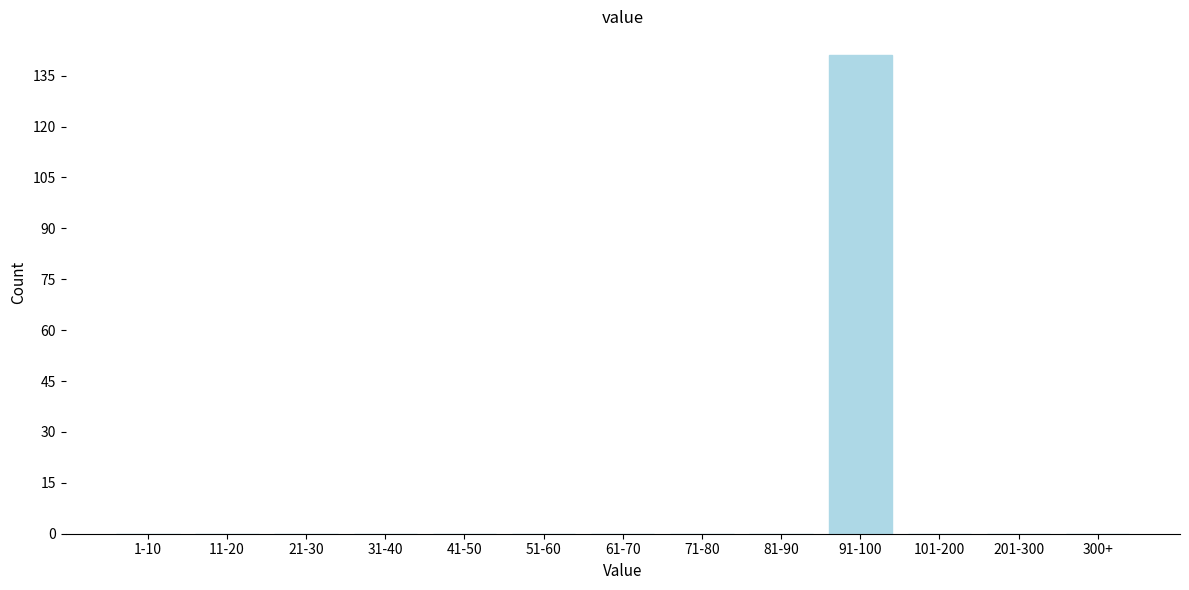

Reading left to right, extract all data points from this chart.

1-10=0	11-20=0	21-30=0	31-40=0	41-50=0	51-60=0	61-70=0	71-80=0	81-90=0	91-100=141	101-200=0	201-300=0	300+=0